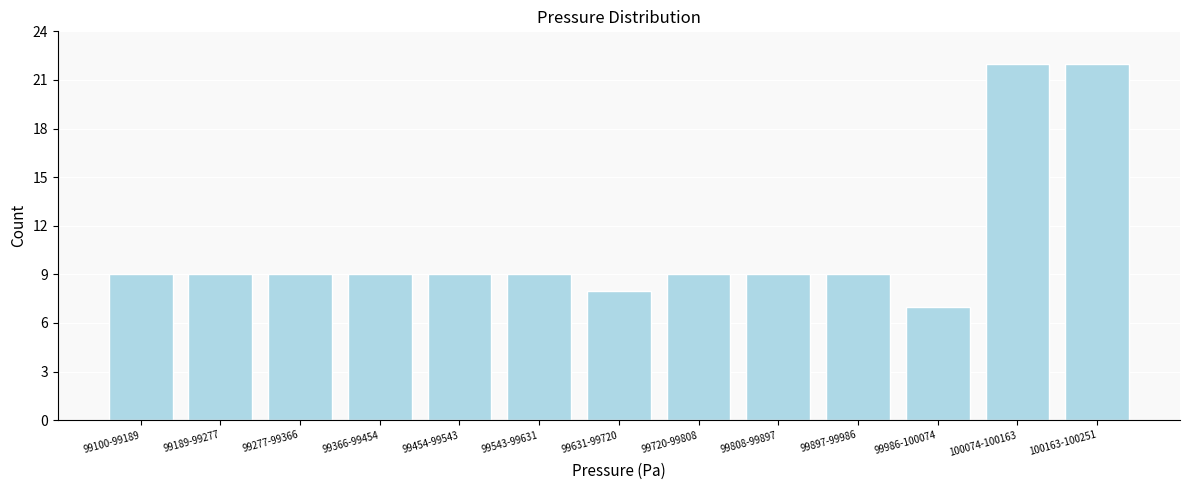

Reading right to left, what are all the values shown in this chart?

22	22	7	9	9	9	8	9	9	9	9	9	9